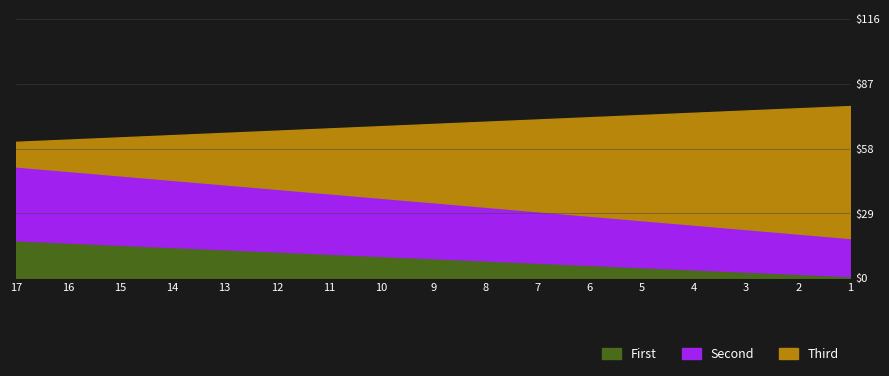

Reading left to right, what are all the values shown in this chart?

First: 1	2	3	4	5	6	7	8	9	10	11	12	13	14	15	16	17
Second: 18	20	22	24	26	28	30	32	34	36	38	40	42	44	46	48	50
Third: 77	76	75	74	73	72	71	70	69	68	67	66	65	64	63	62	61